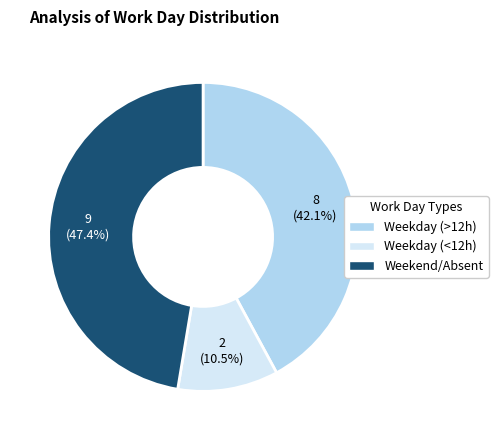

Does any single category account for the majority?

No